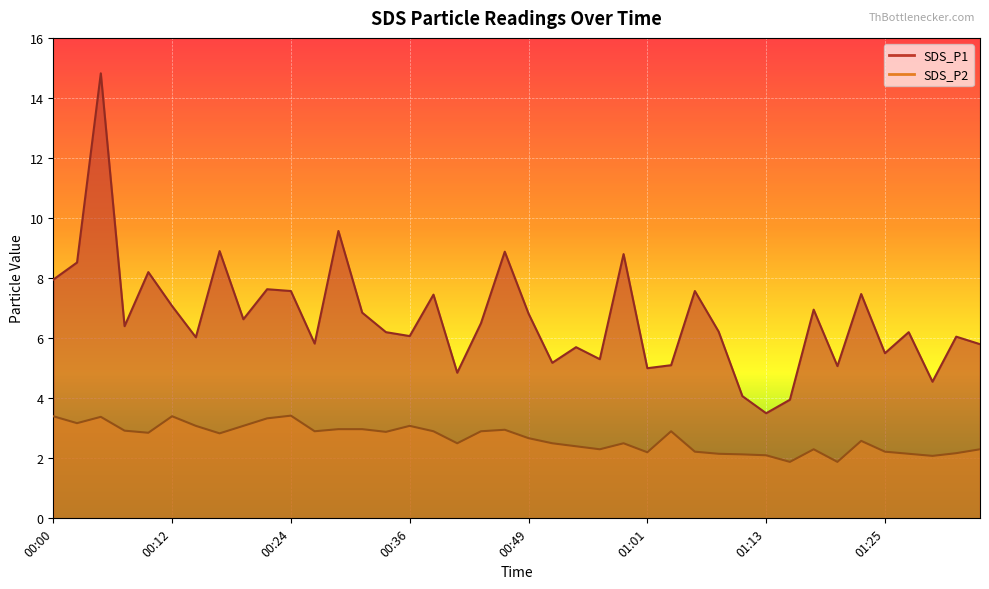

What is the value of the SDS_P2 point at the 34th from the left?

1.9